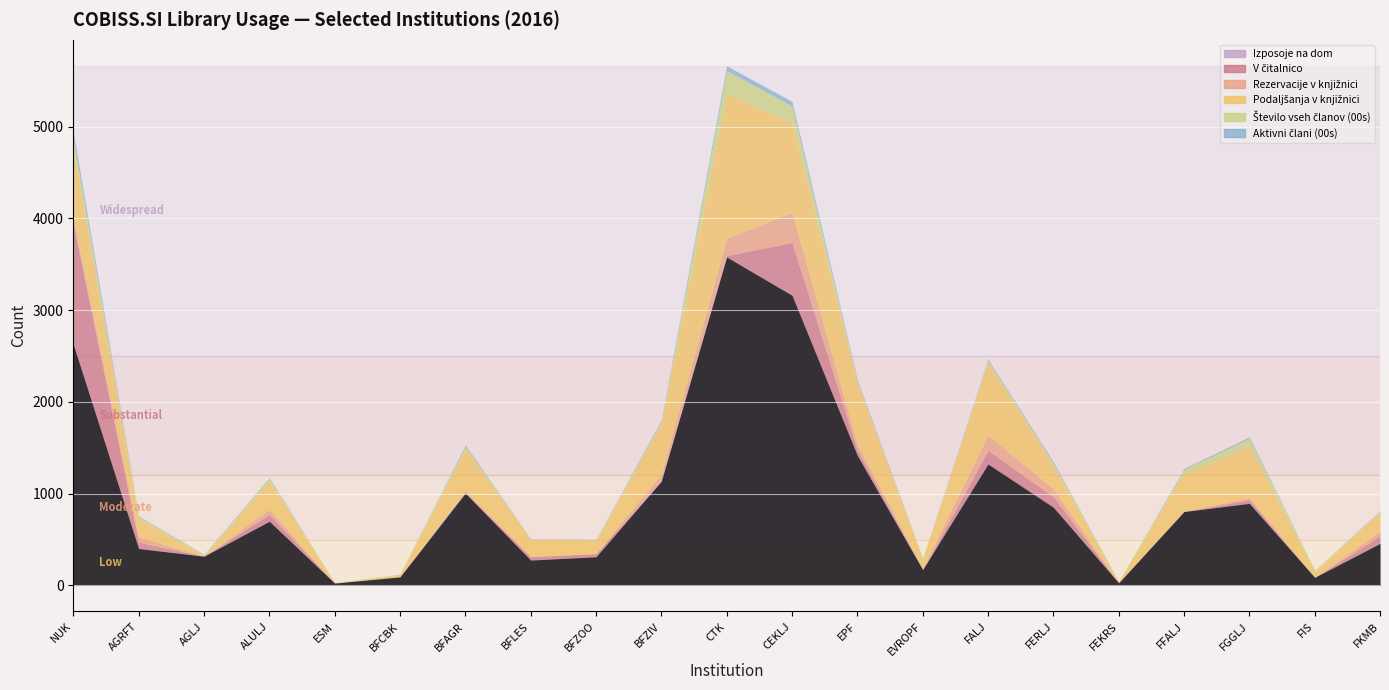

Reading right to left, extract all data points from this chart.

Izposoje na dom: 459	89	895	806	29	853	1324	173	1417	3163	3580	1137	313	277	1007	94	26	700	319	403	2627
V čitalnico: 84	0	40	0	0	116	149	1	59	576	17	6	34	39	0	0	0	77	0	71	1313
Rezervacije v knjižnici: 51	0	22	3	1	86	165	18	61	327	191	71	6	2	26	0	0	53	0	58	61
Podaljšanja v knjižnici: 206	65	555	413	12	248	787	94	662	979	1570	545	140	183	453	26	1	305	2	192	758
Število vseh članov (00s): 9	10	92	43	1	30	27	5	24	182	252	33	6	4	32	4	6	33	14	29	105
Aktivni člani (00s): 7	2	16	10	1	16	14	5	19	48	53	14	4	4	14	1	0	9	5	5	78